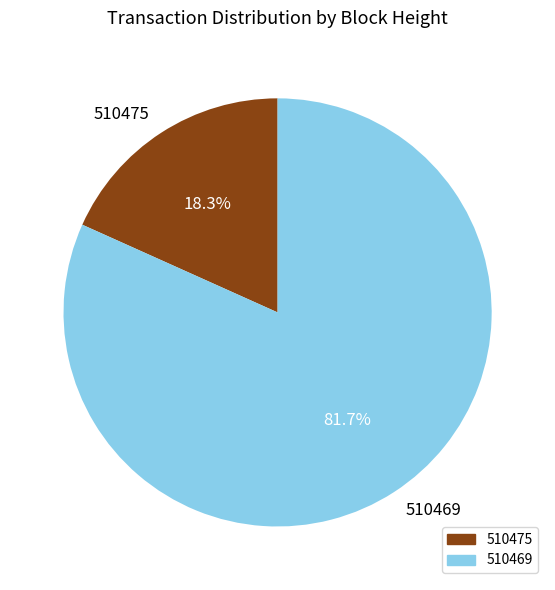

What percentage is the 510475 slice, to the nearest percent?

18%